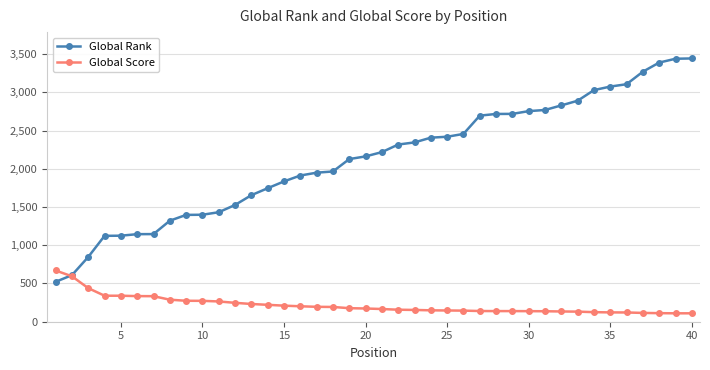

What is the sum of all Global Score values?

8694